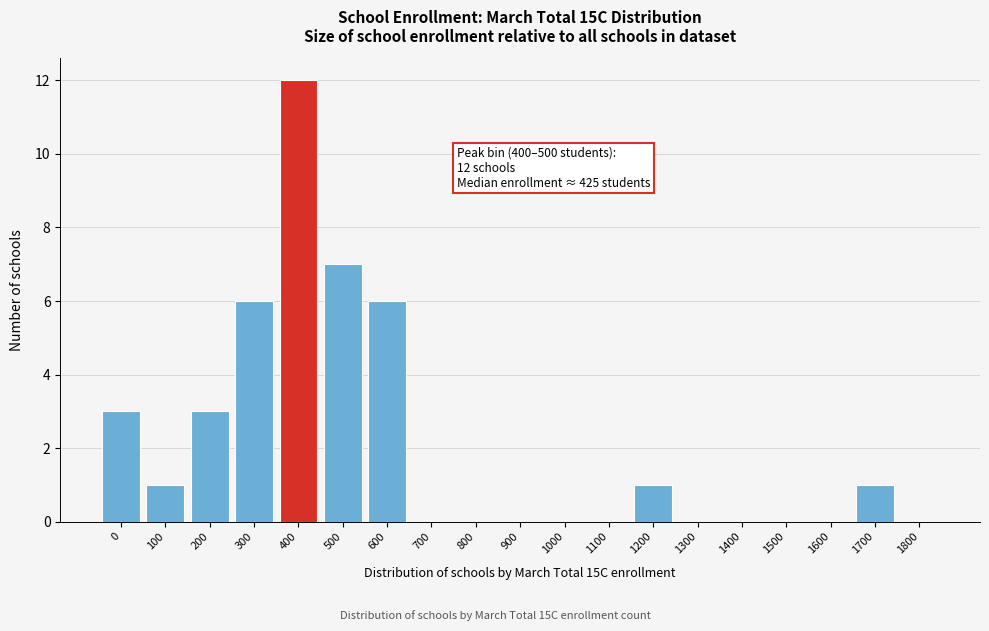

Reading left to right, list all the values displayed in this chart.

0=3	100=1	200=3	300=6	400=12	500=7	600=6	700=0	800=0	900=0	1000=0	1100=0	1200=1	1300=0	1400=0	1500=0	1600=0	1700=1	1800=0